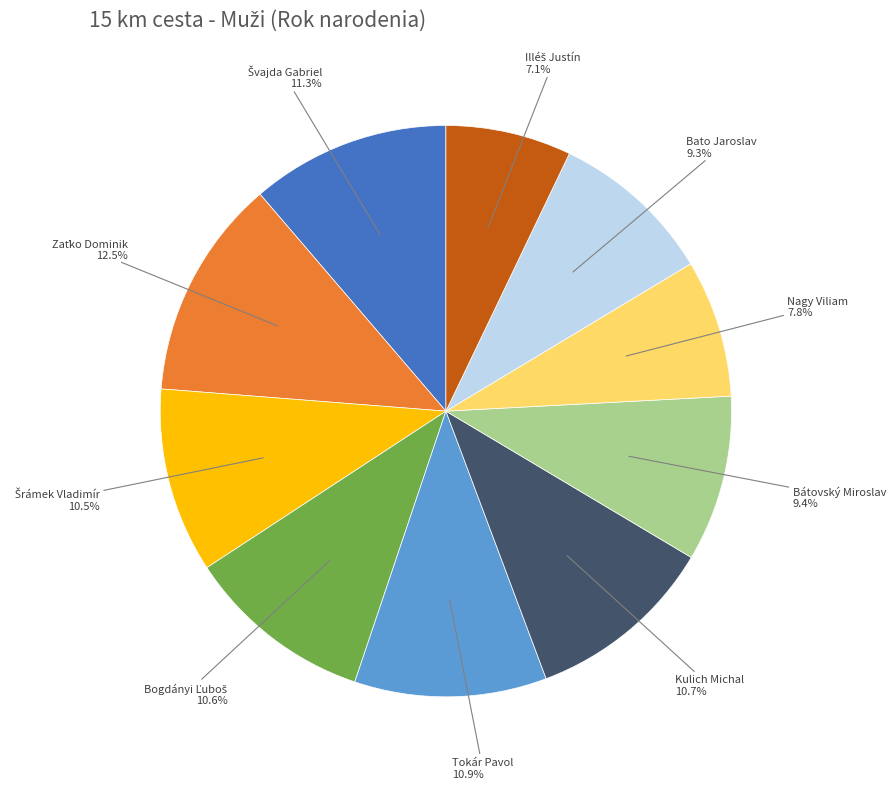

Does Kulich Michal represent more than half of the total?

No